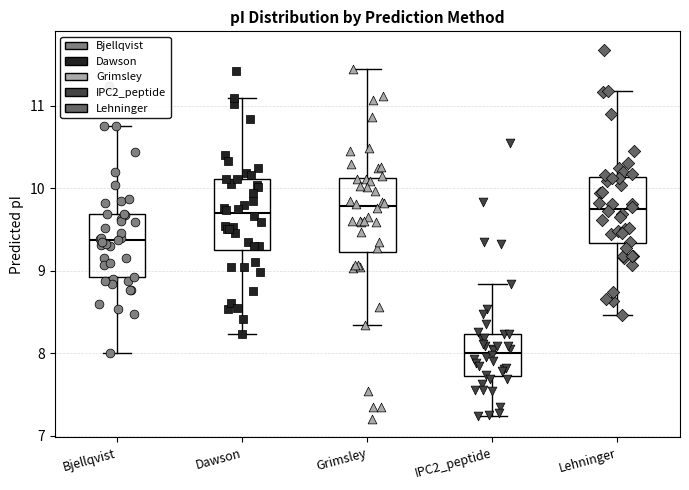

Where does the upper whisker of the box for Dawson end on the y-axis? The values are not printed on the chart, so give them approximately, as read against the axis.

11.1